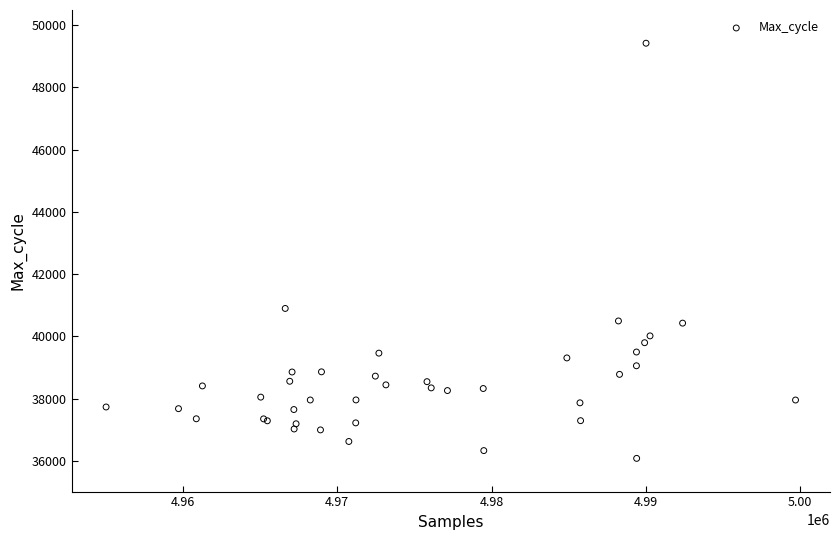

What Y value in the scatter plot is closest to 42749?

40896